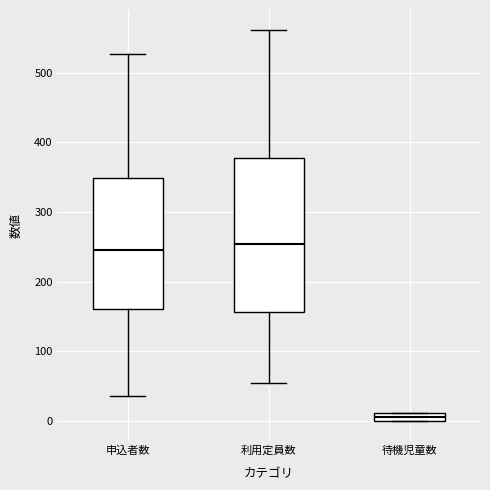

Which box is the tallest, from its lower edge to its upper edge?

利用定員数